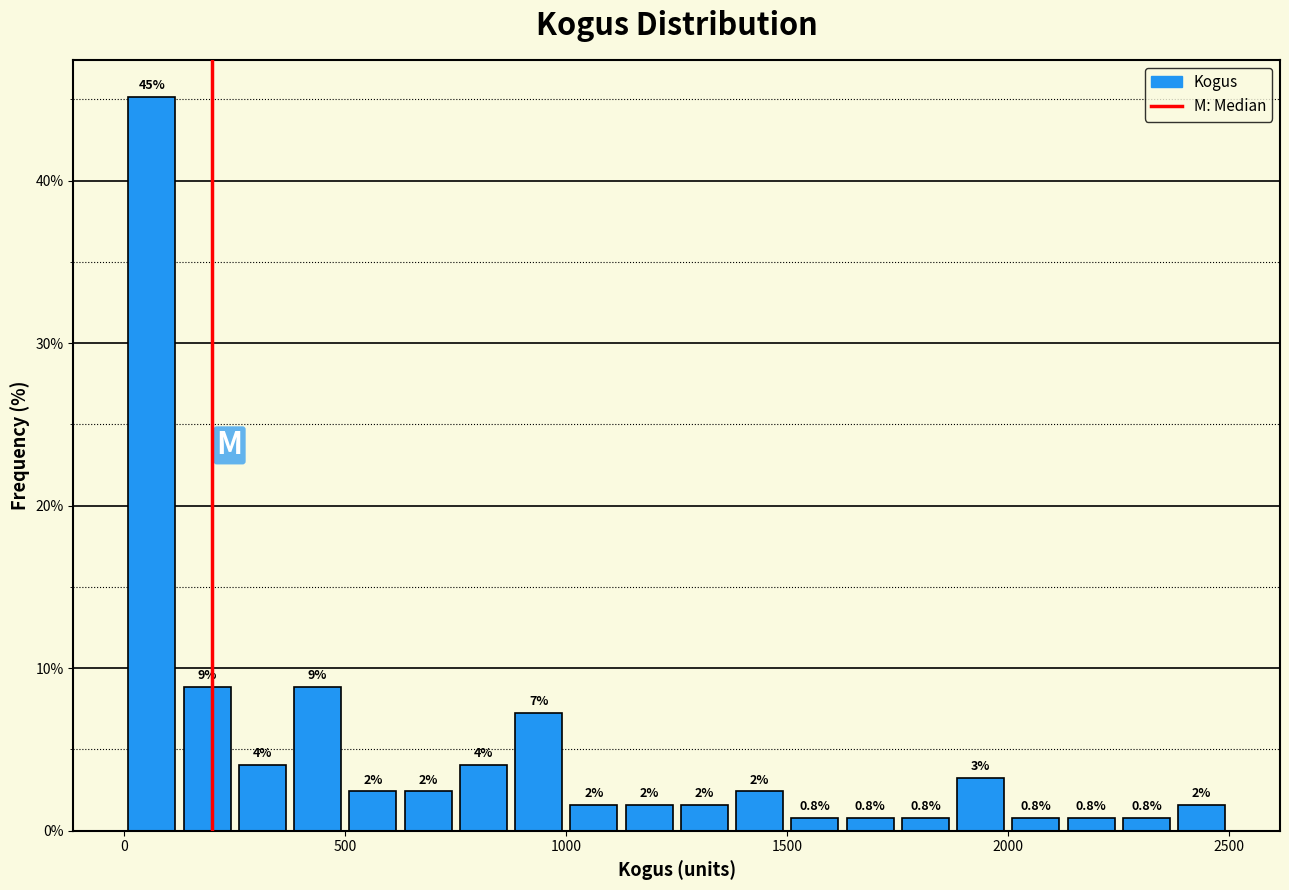

Around what value on the x-axis is the tallest bar? Give the approximate position of its centre, as read against the axis.

50